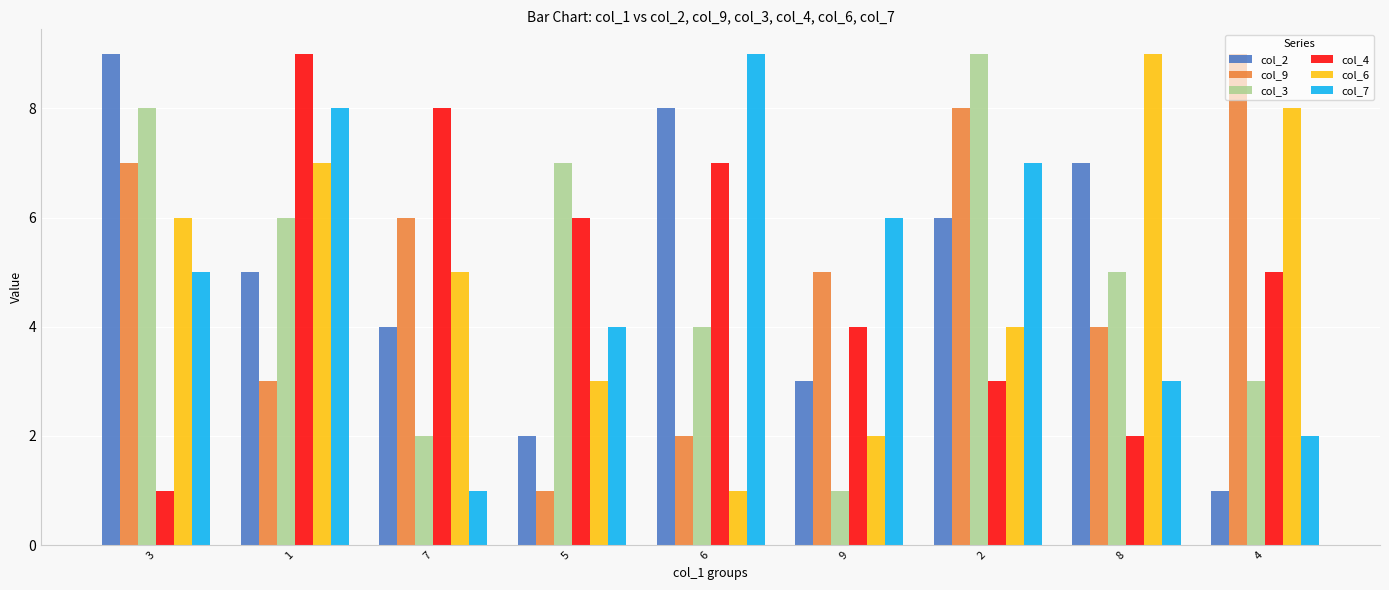

What is the minimum value shown in the chart?

1